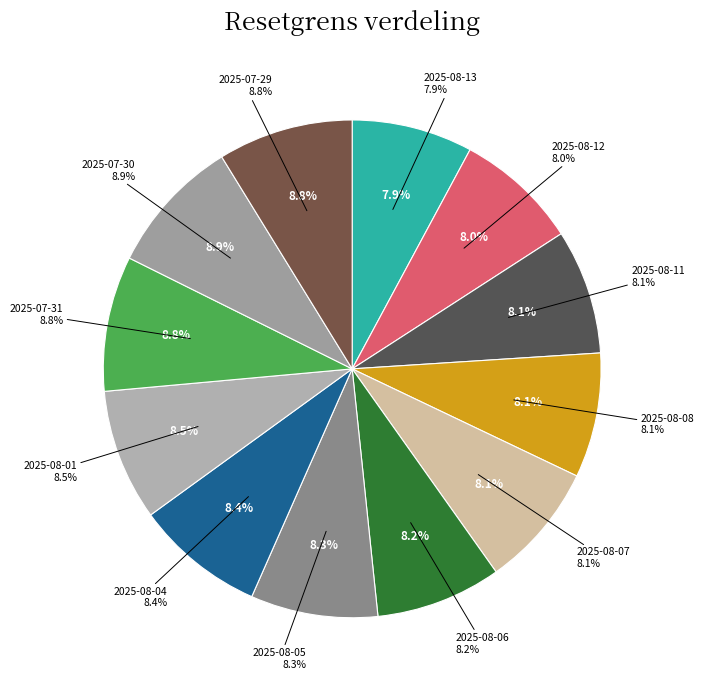

Does any single category account for the majority?

No